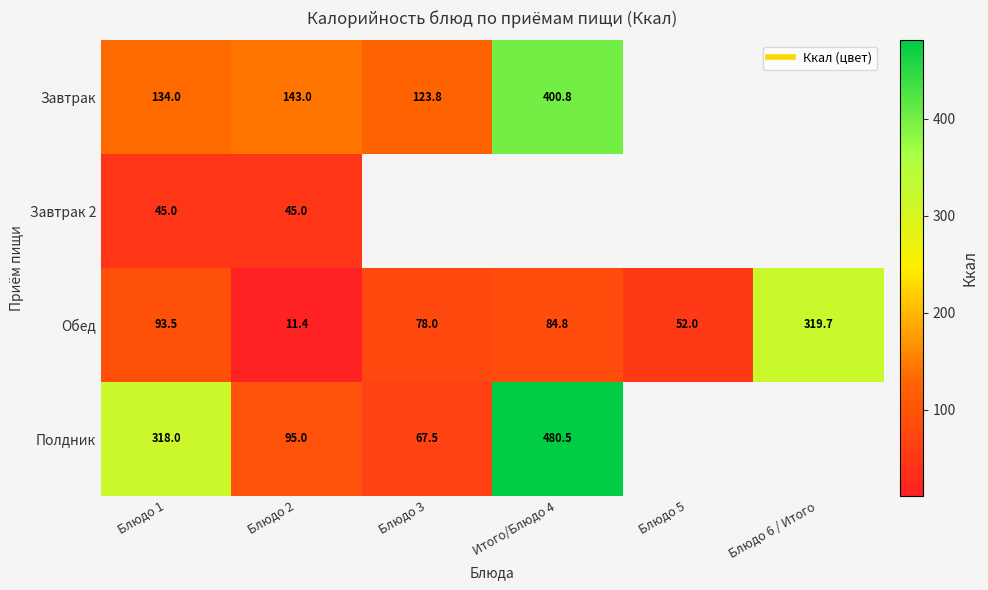

Which label corresponds to the largest value in the chart?

Итого/Блюдо 4